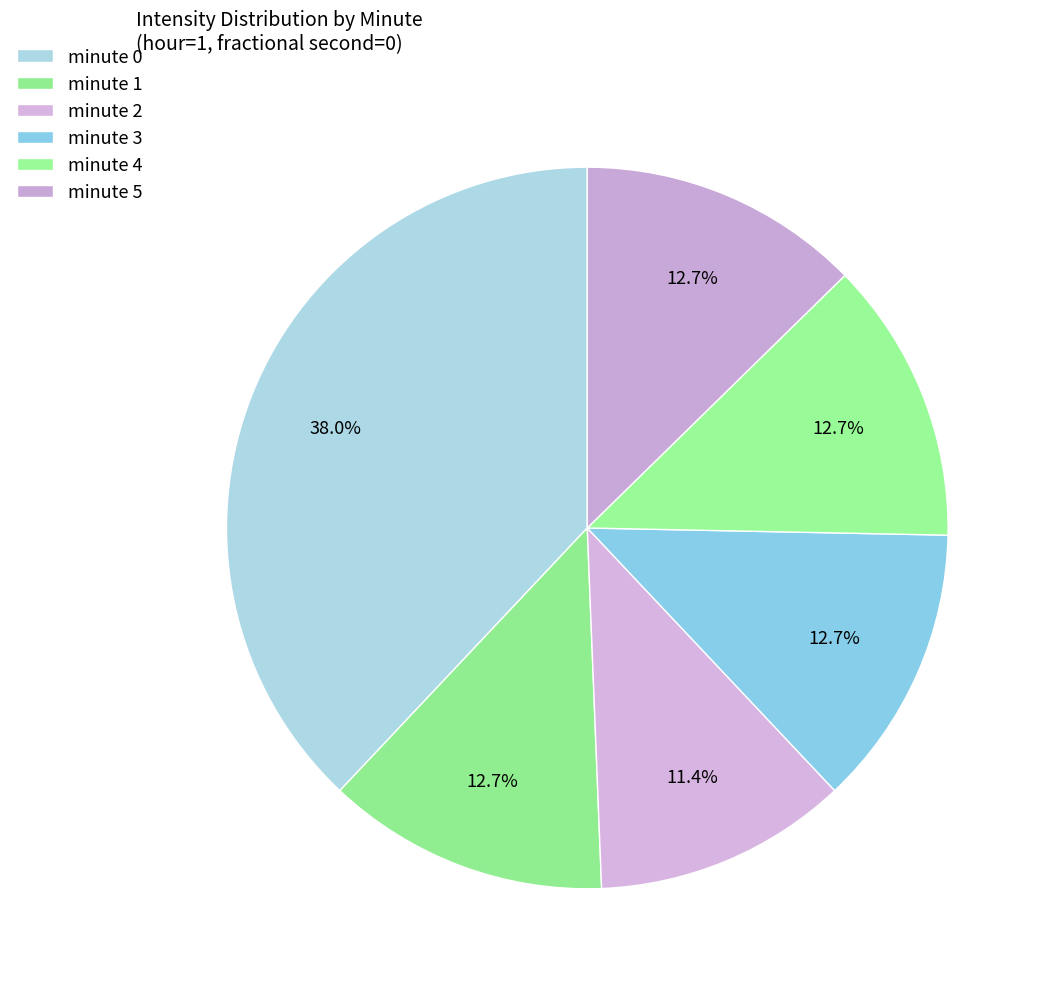

To the nearest percent, what portion does minute 4 represent?

13%